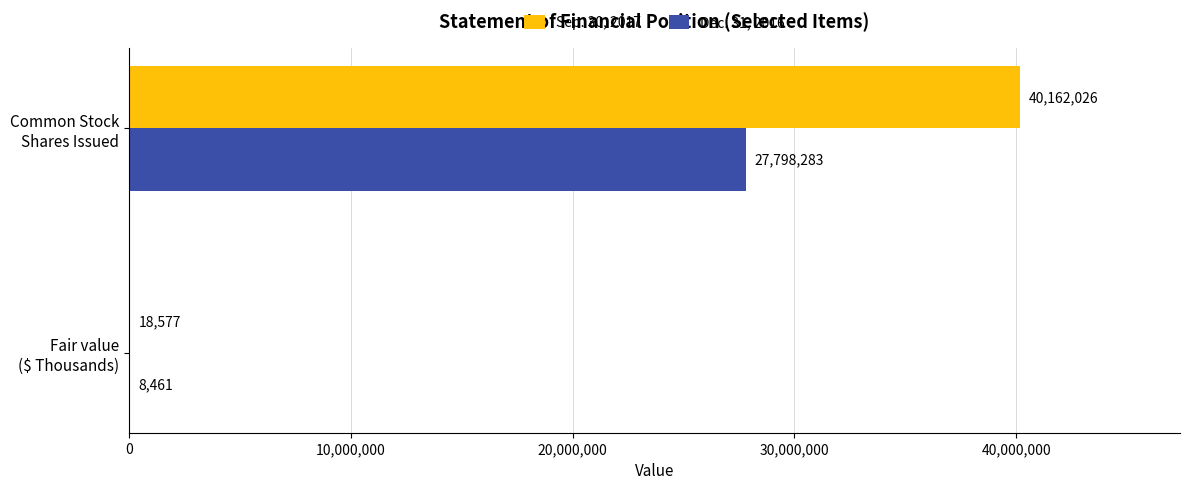

What is the average value of the Sep. 30, 2017 series?

20090302